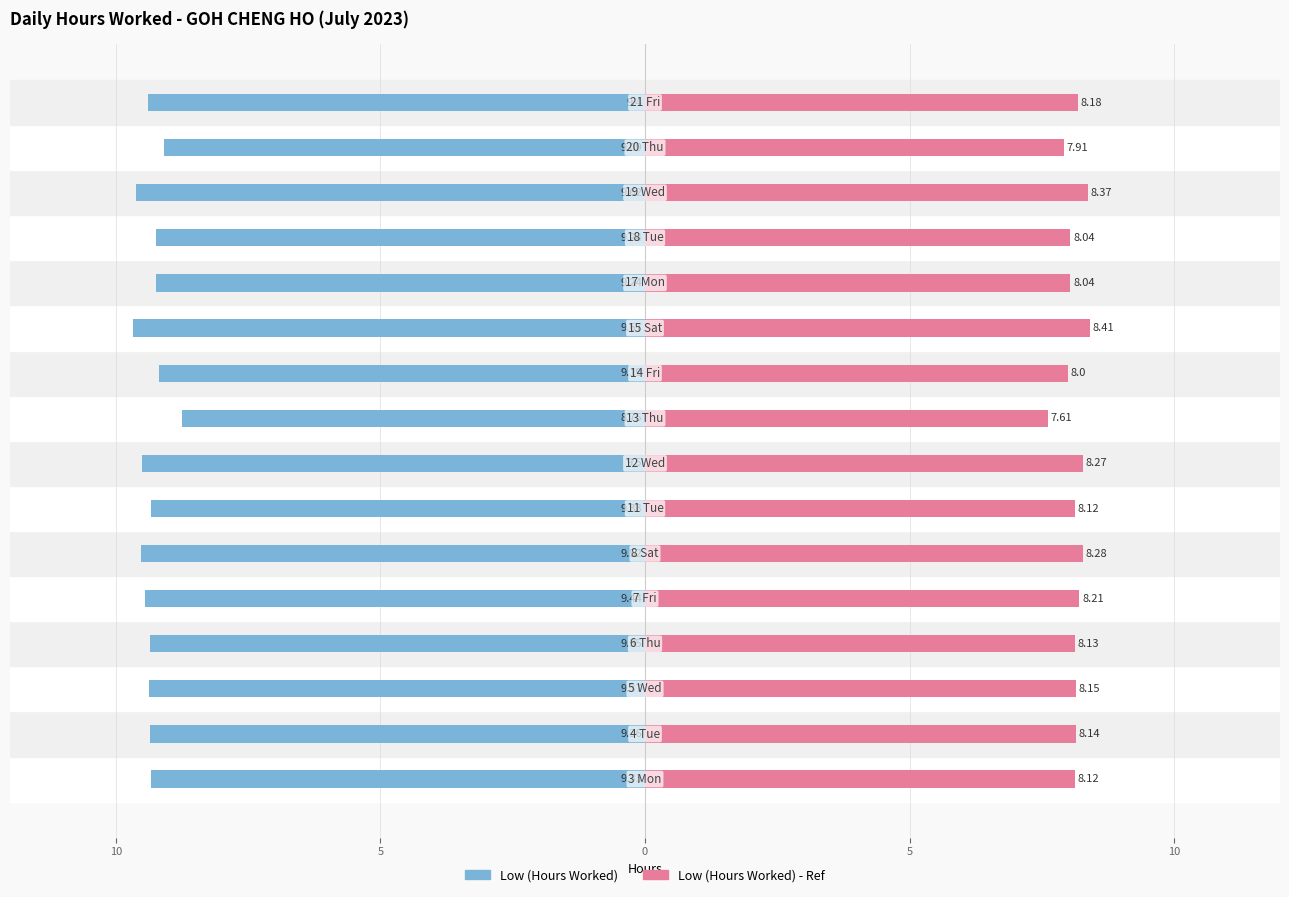

At which label is Low (Hours Worked) closest to -9?

14